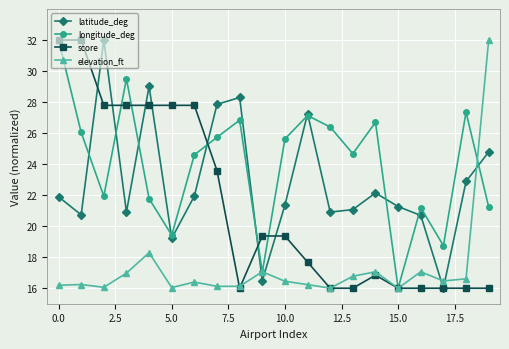

After their last crossing, which series has the higher values: elevation_ft or latitude_deg?

elevation_ft